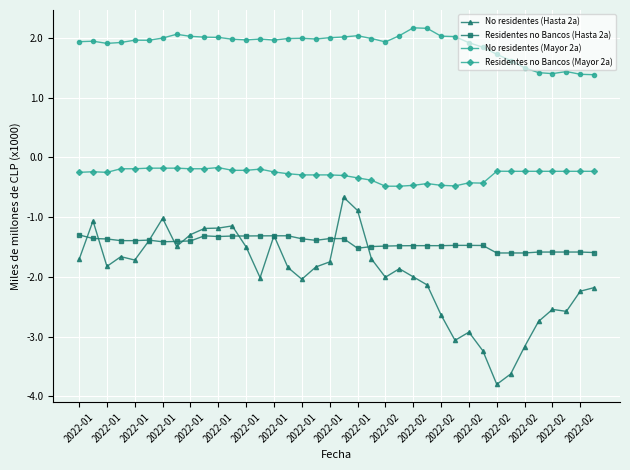

Is this an area chart (filled region under the line)?

No